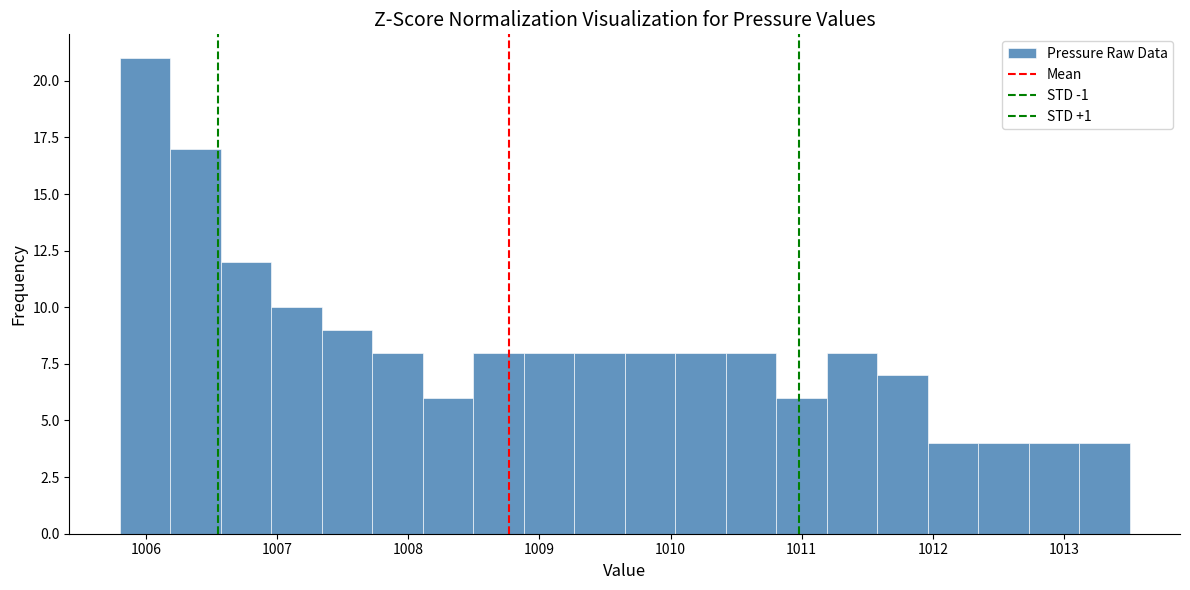

Read against the x-axis, roughly where is the centre of the tallest bar?

1006.0